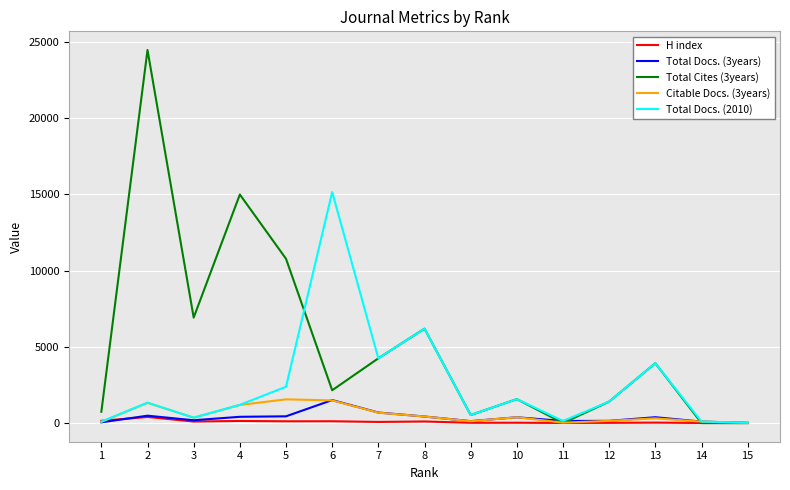

The value of Total Cites (3years) at 6 is 665. True or false?

False